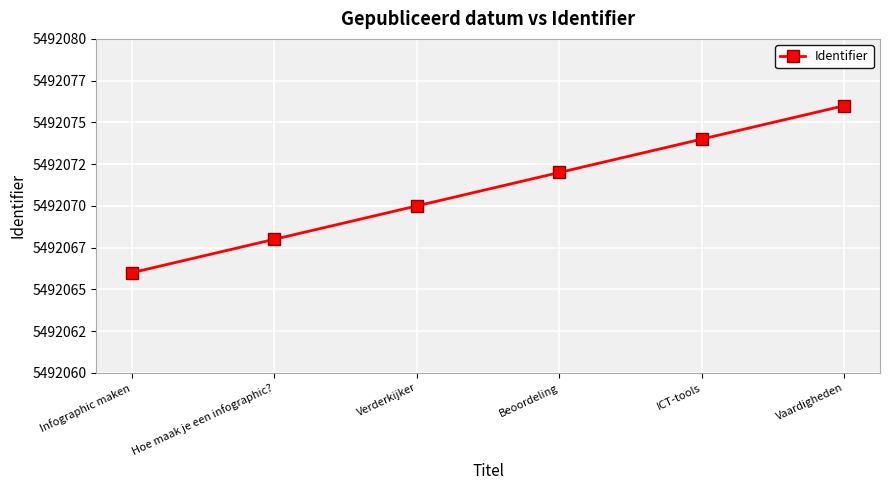

What is the minimum value shown in the chart?

5492066